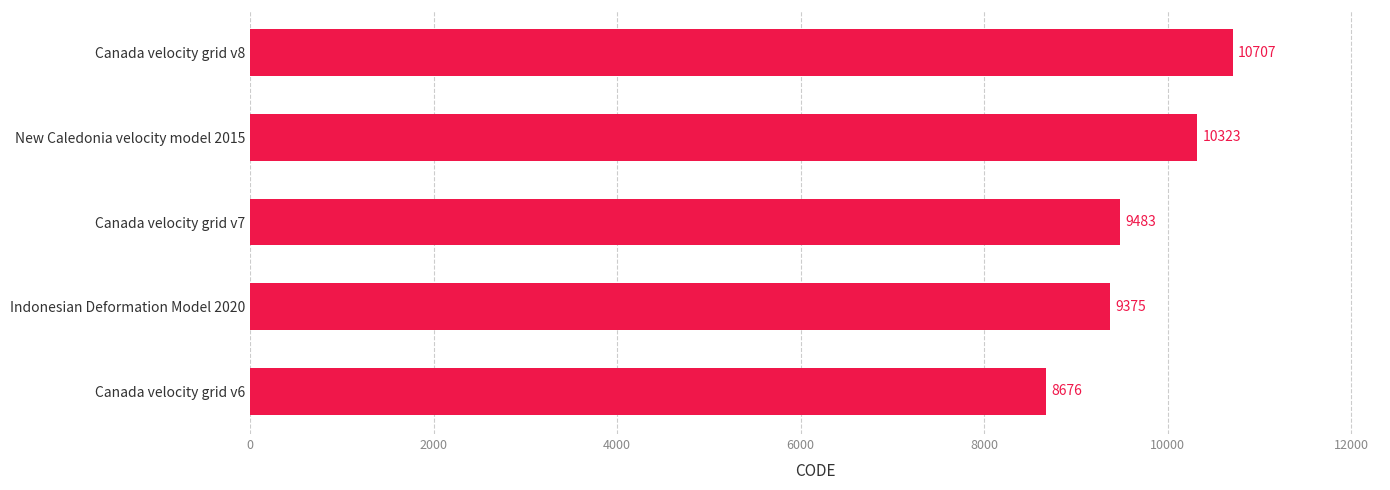

What is the ratio of the value at Indonesian Deformation Model 2020 to the value at Canada velocity grid v6?

1.1